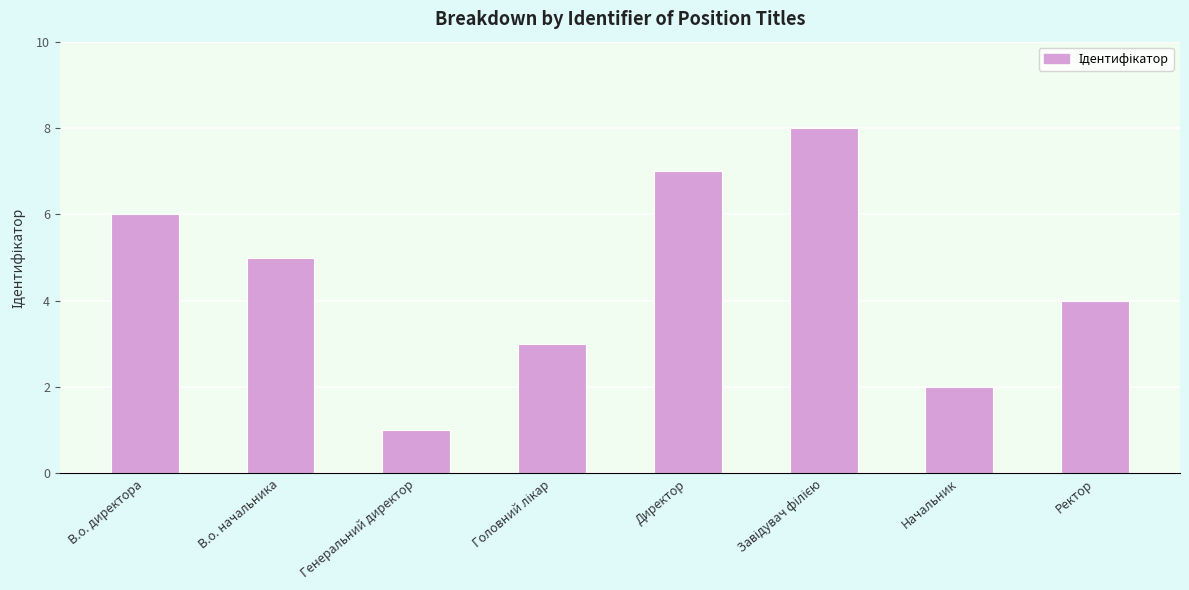

Reading left to right, transcribe all the data shown in this chart.

6	5	1	3	7	8	2	4